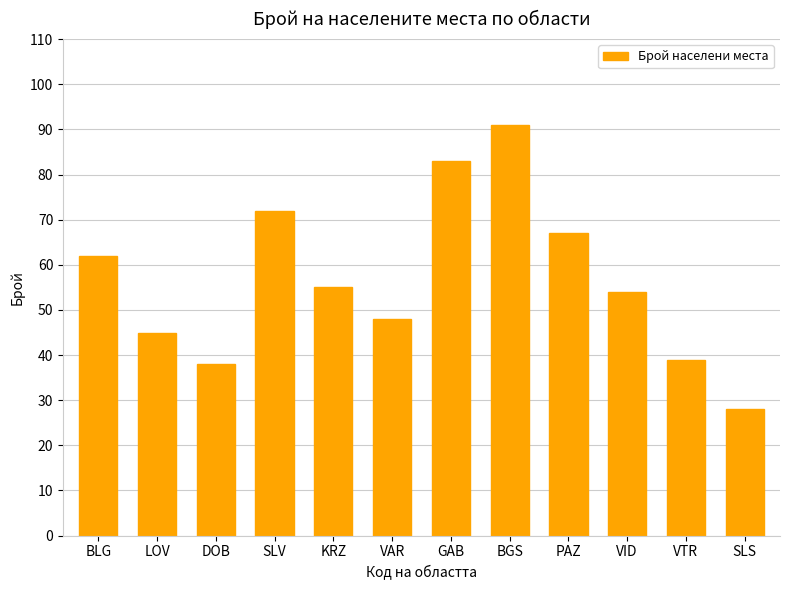

What is the label of the 10th bar from the right?

DOB